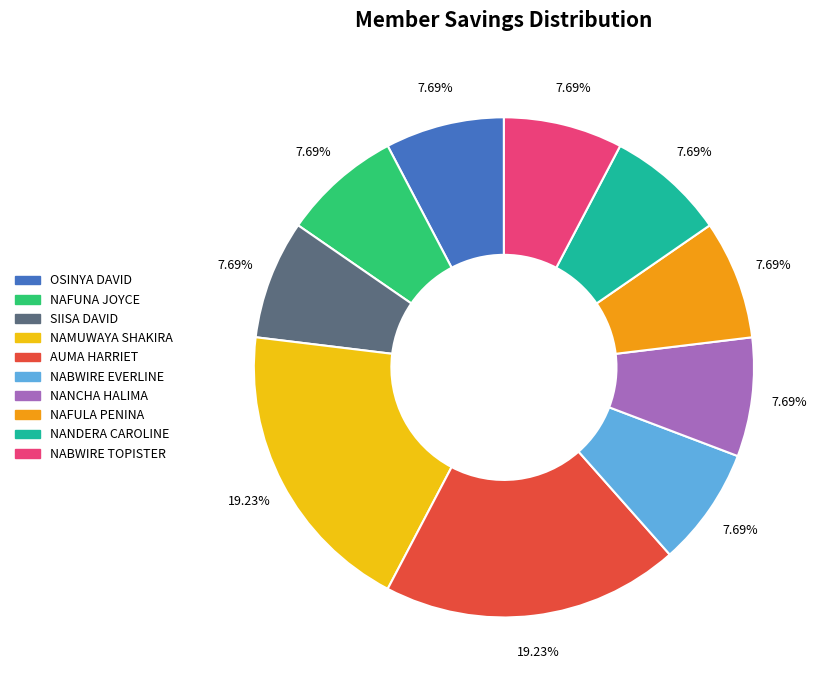

Does any single category account for the majority?

No